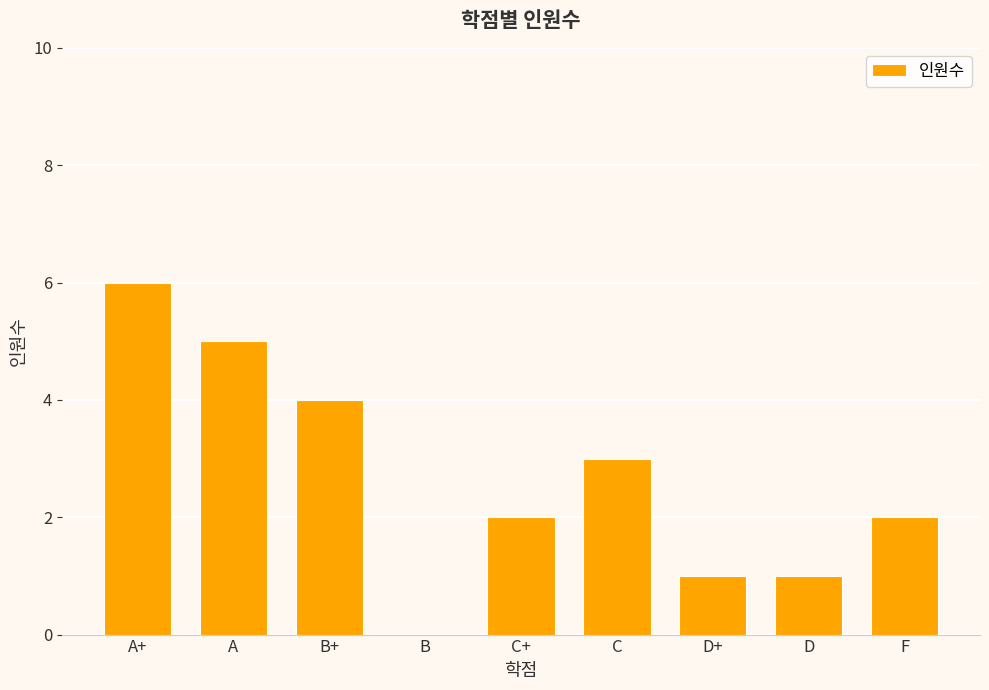

What is the ratio of the value at A+ to the value at F?

3.0